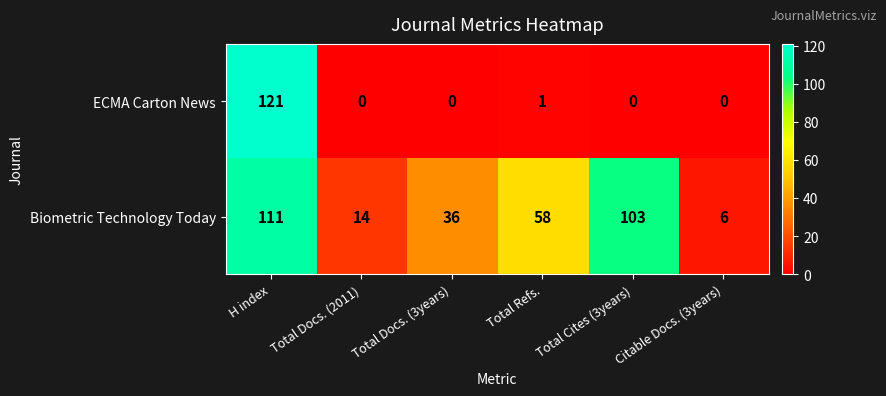

What is the sum of all Biometric Technology Today values?

328